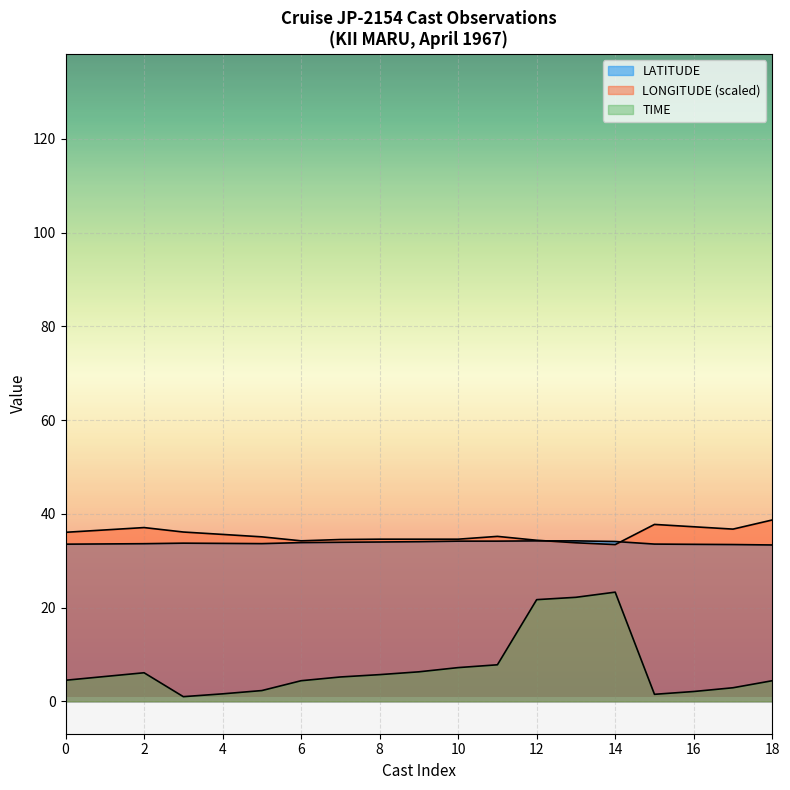

The value of TIME at 17 is 5.3. True or false?

True